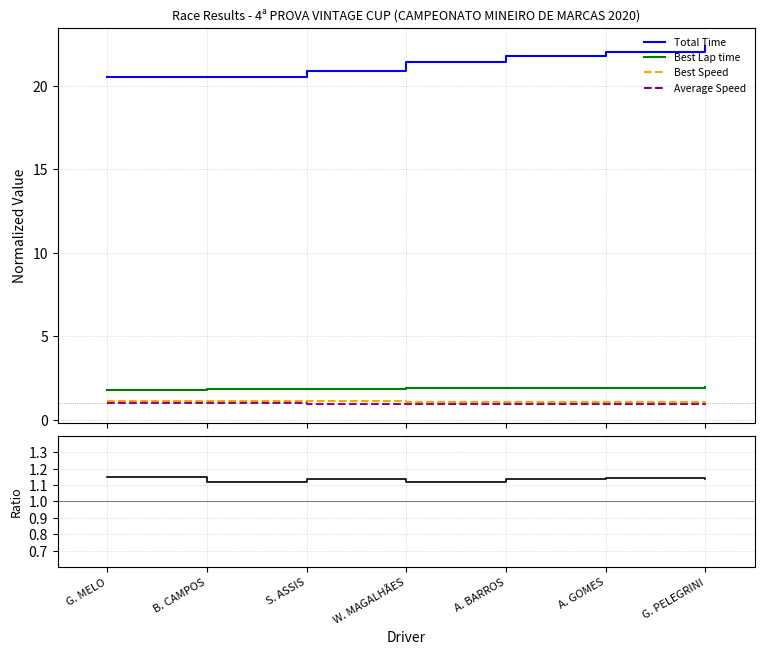

True or false: Average Speed and Total Time cross at least once.

False